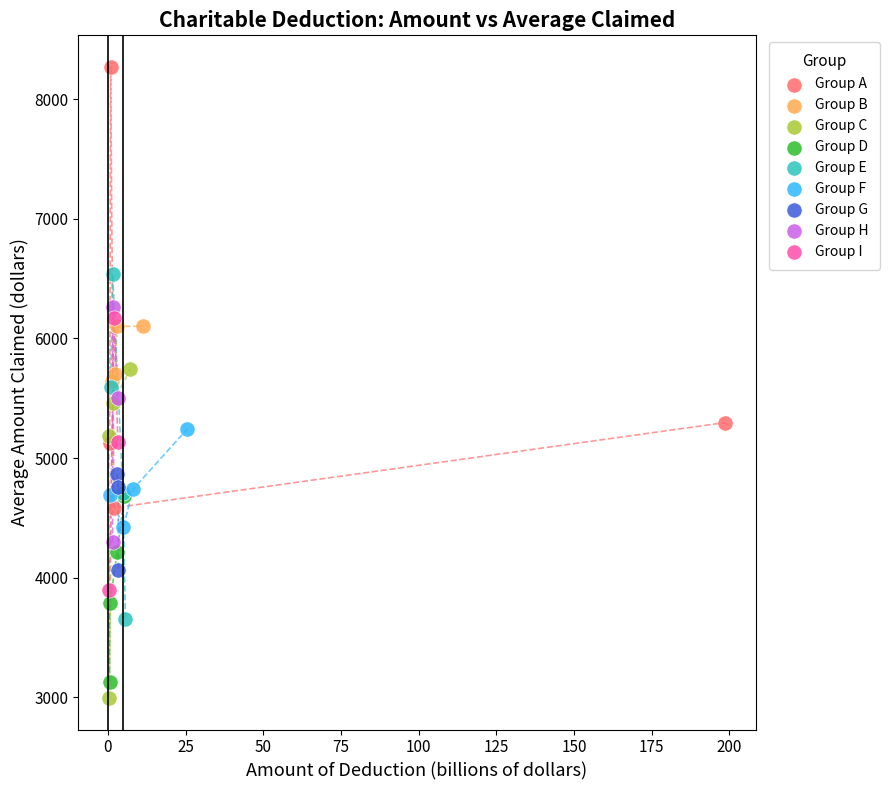

Which series contains the highest Y value?

Group A